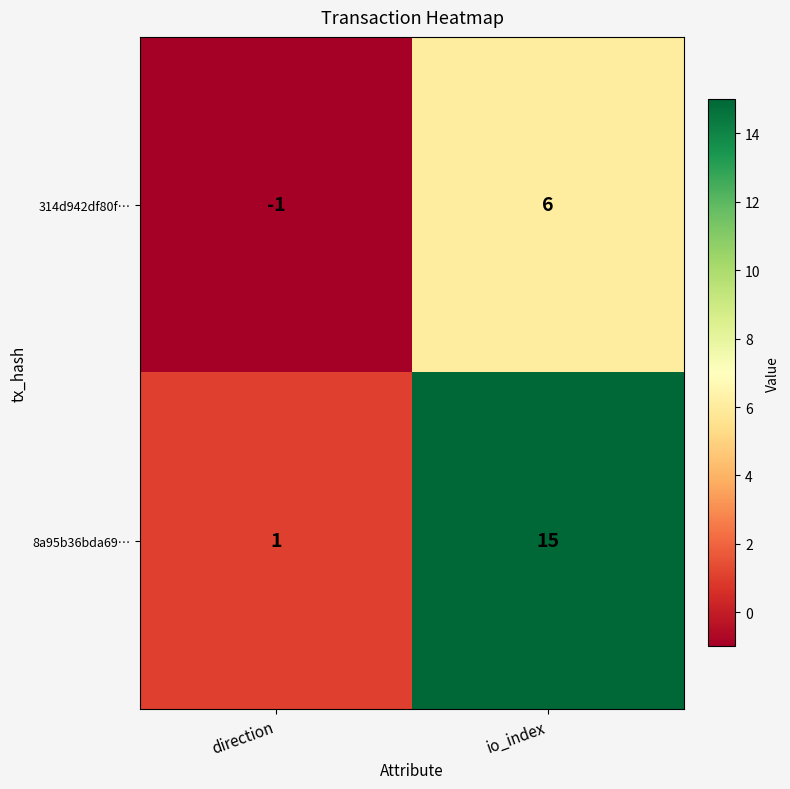

At which category is the sum across all series the highest?

io_index